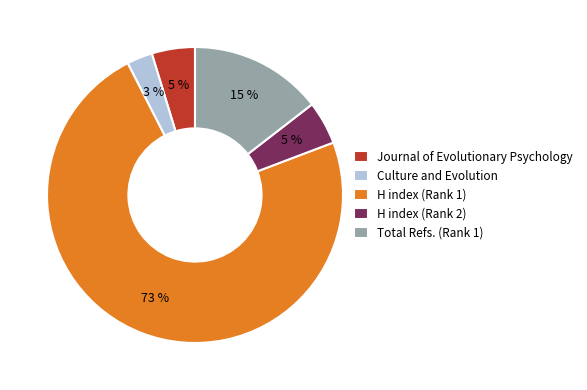

True or false: Total Refs. (Rank 1) accounts for 15% of the total.

True